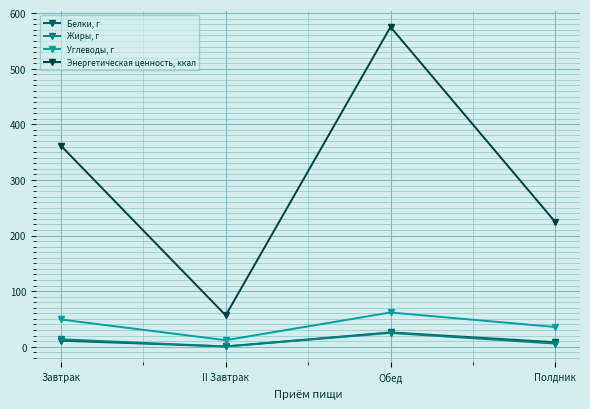

What is the label of the 1st point from the right?

Полдник